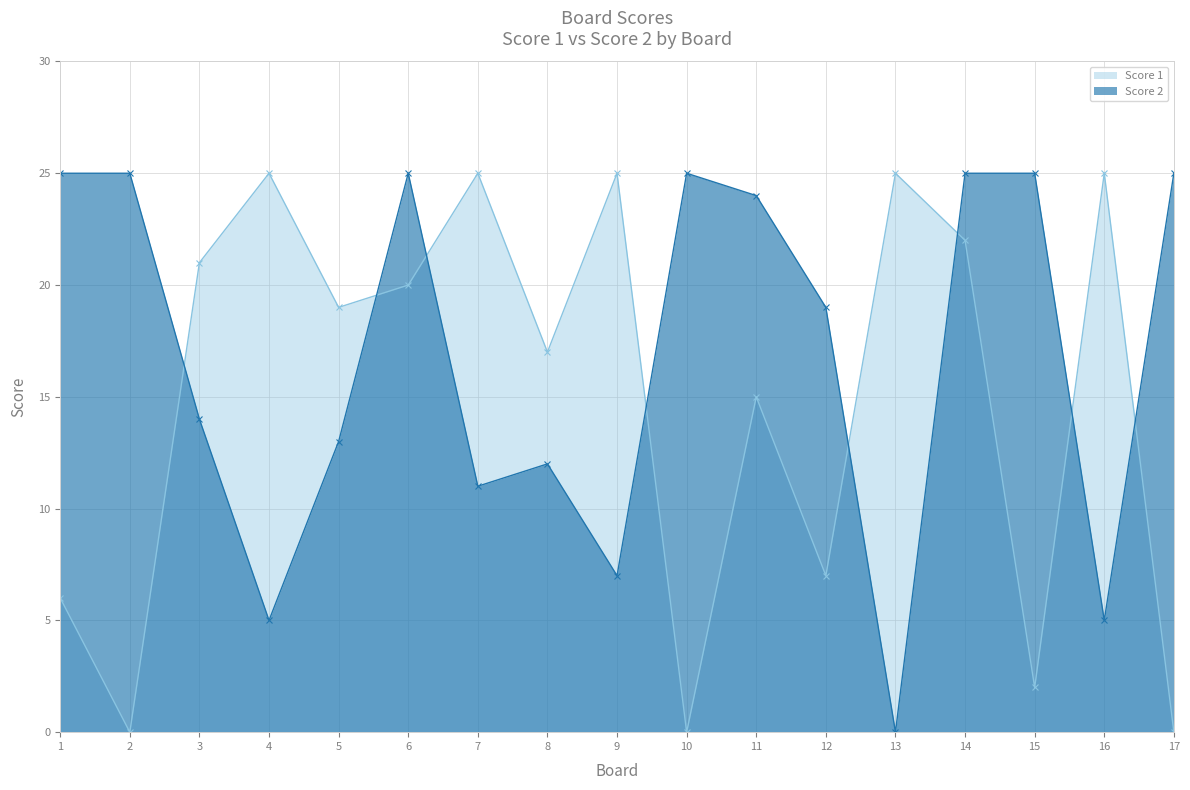

Rank the series at 4 from highest to lowest value.

Score 1, Score 2